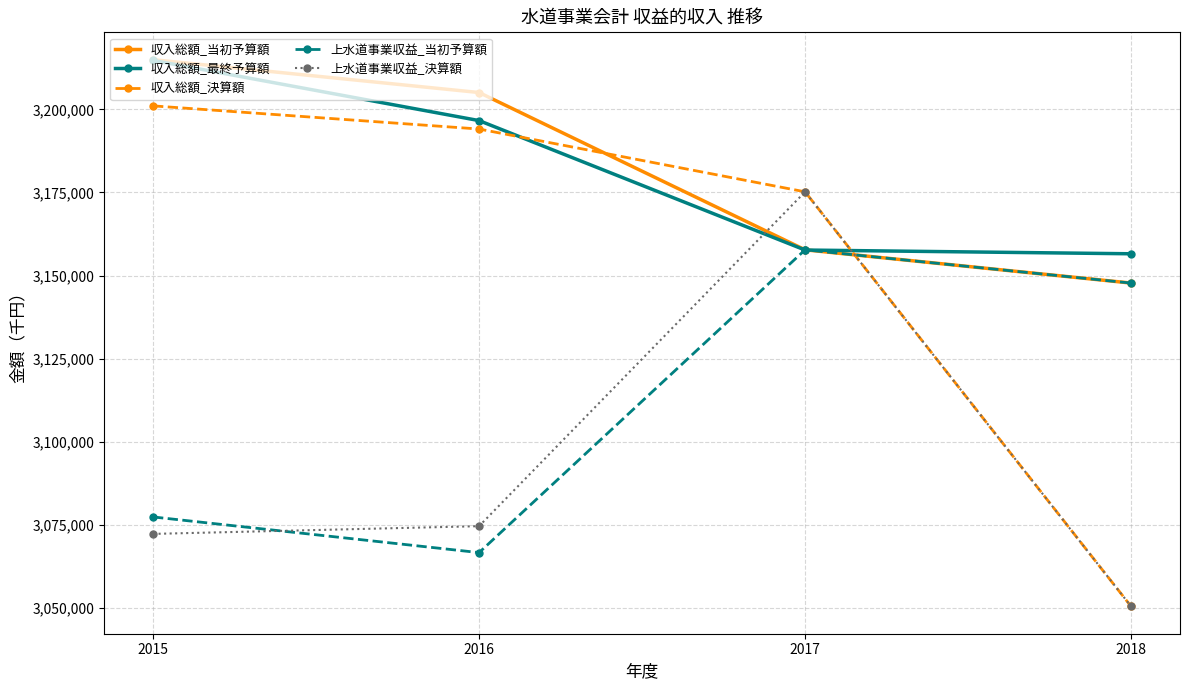

What is the difference between the maximum and minimum values in the 収入総額_決算額 series?

150696